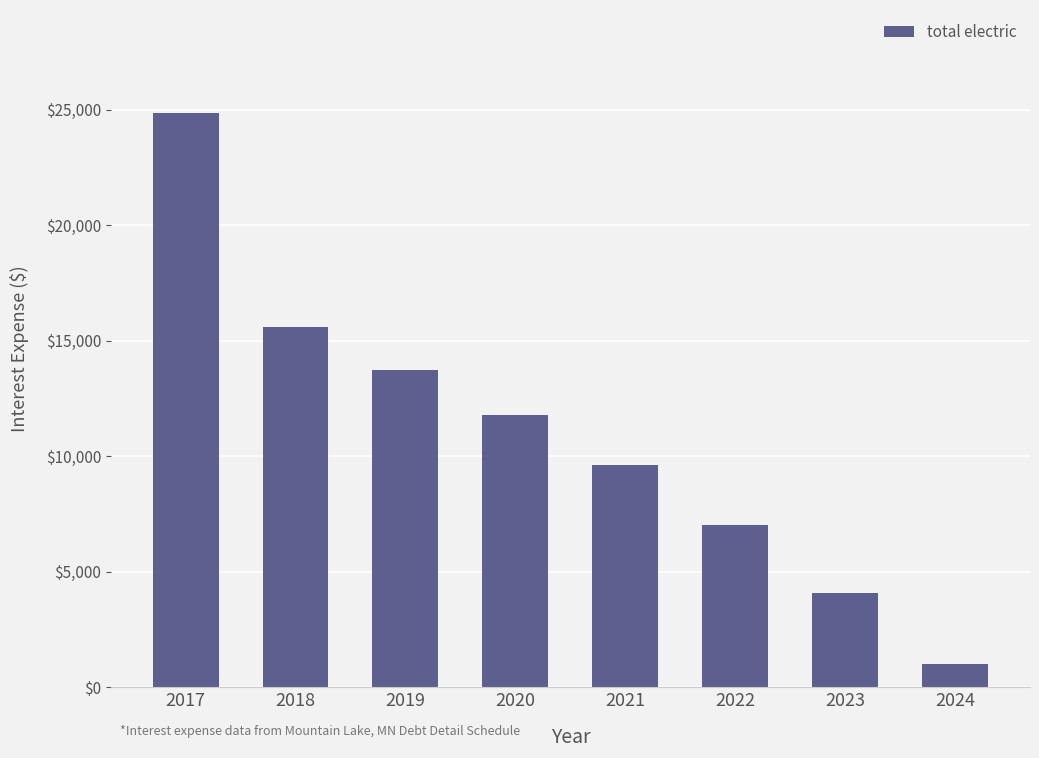

Does the chart contain any negative values?

No